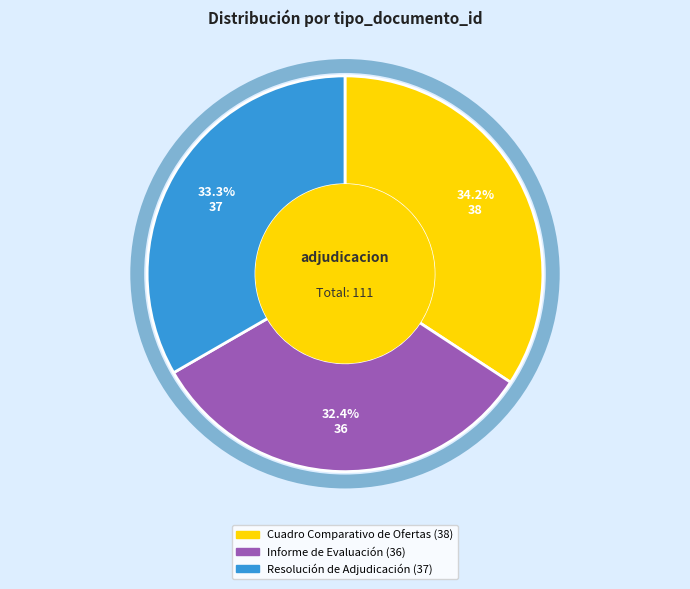

Is Informe de Evaluación the majority of the pie?

No